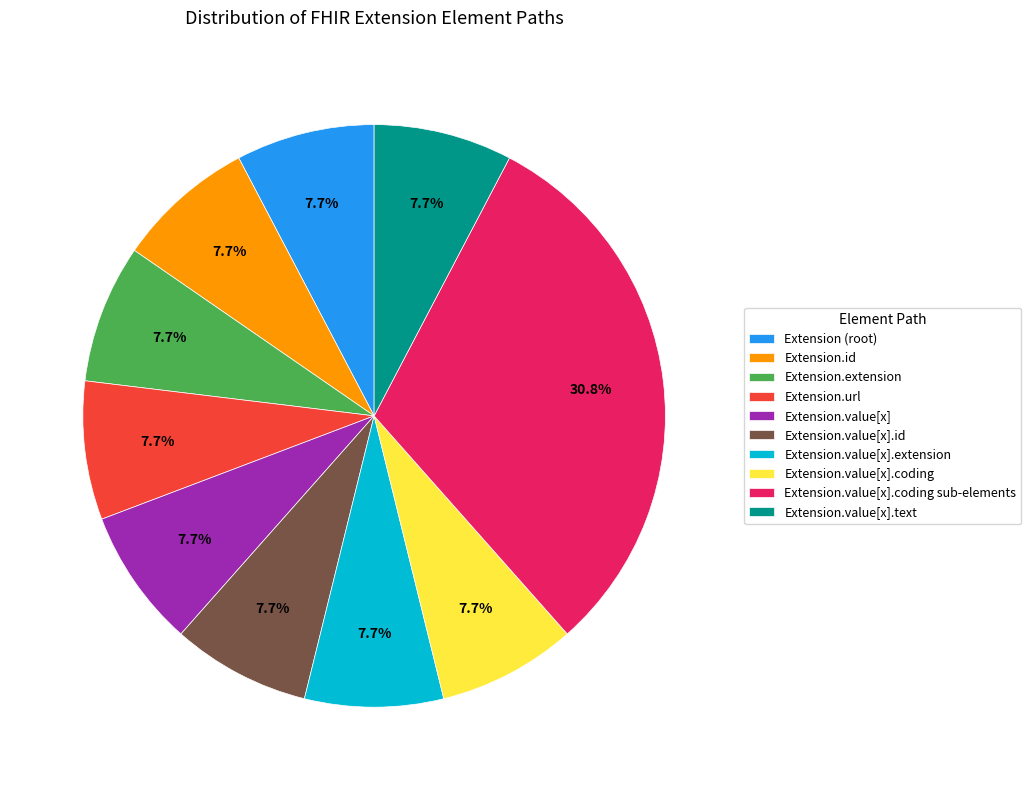

To the nearest percent, what is the average slice percentage?

10%